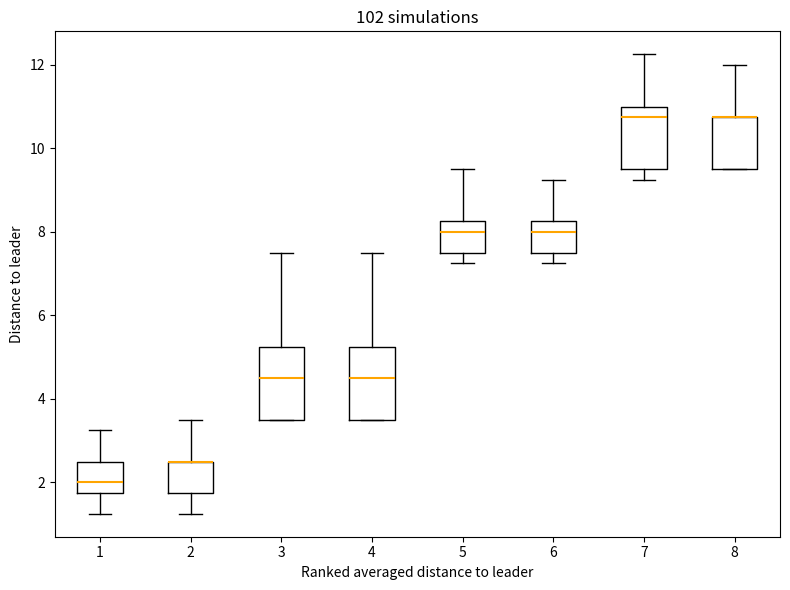

Where is the upper edge of the box at x = 8 on the y-axis? The values are not printed on the chart, so give them approximately, as read against the axis.

10.8